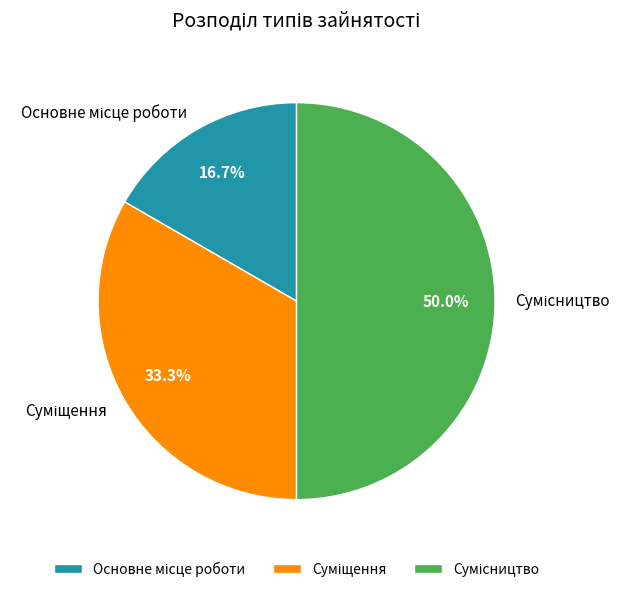

How many slices are in this pie chart?

3